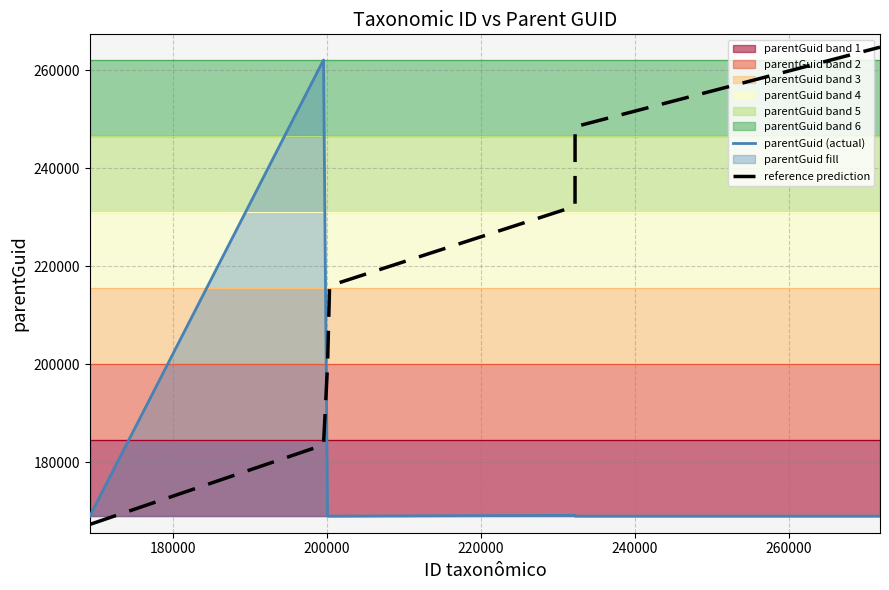

True or false: reference prediction and parentGuid (actual) intersect in this chart.

True